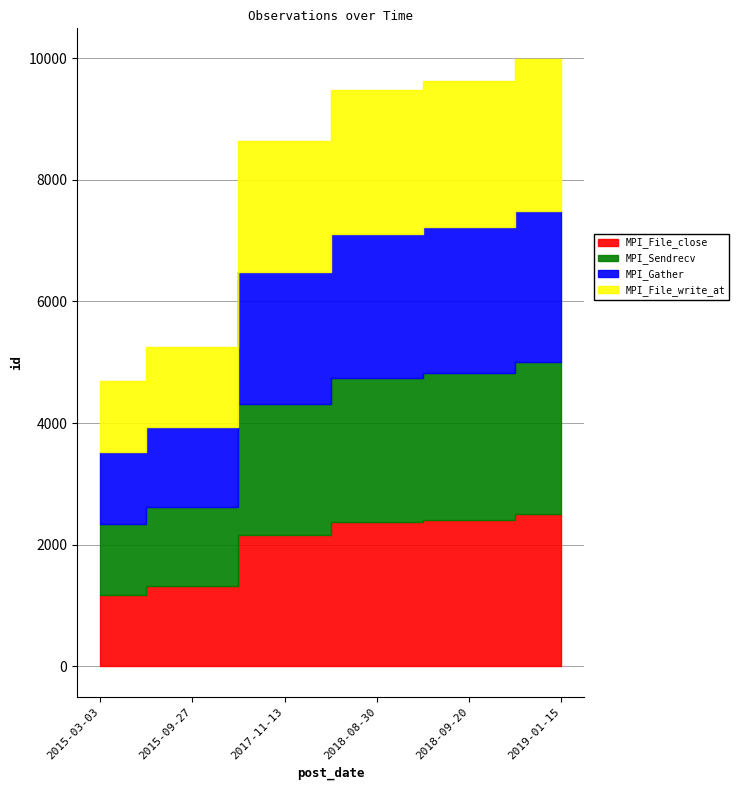

At which category is the sum across all series the highest?

2019-01-15